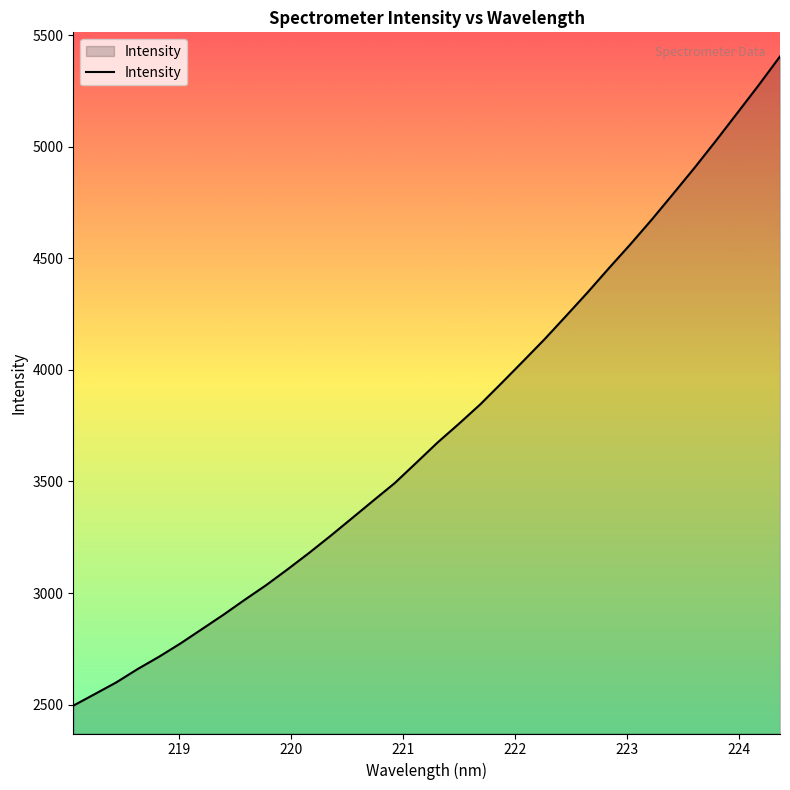

What is the difference between the maximum and minimum values?

2909.3